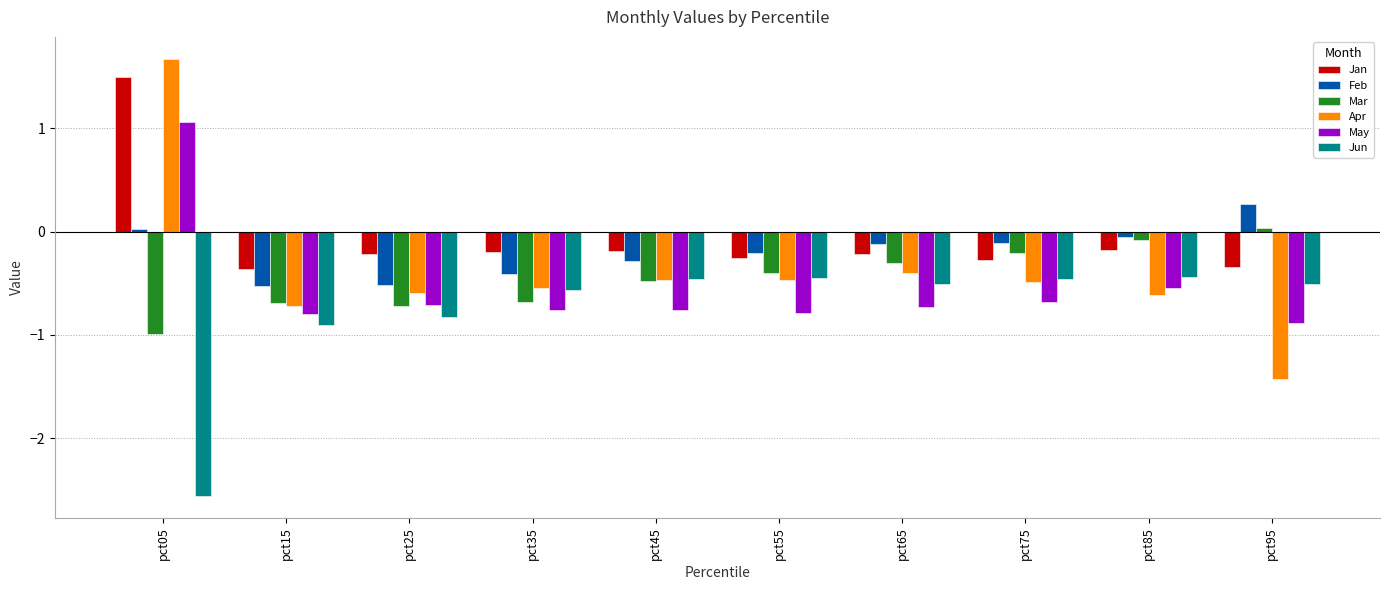

True or false: Jan has a value of 2.7 at pct05.

False